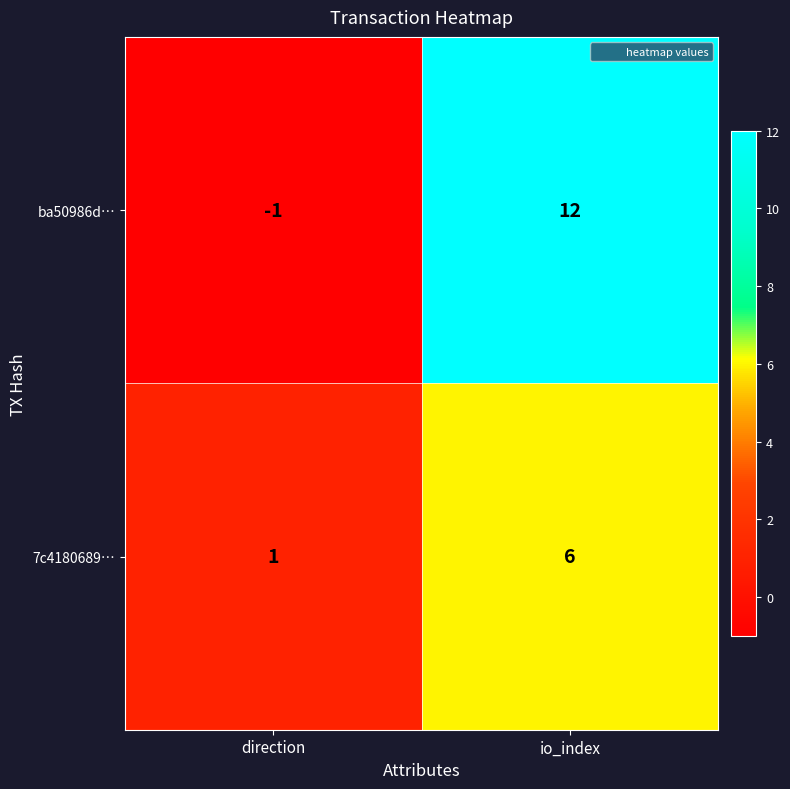

What is the difference between the maximum and minimum values in the ba50986d… series?

13